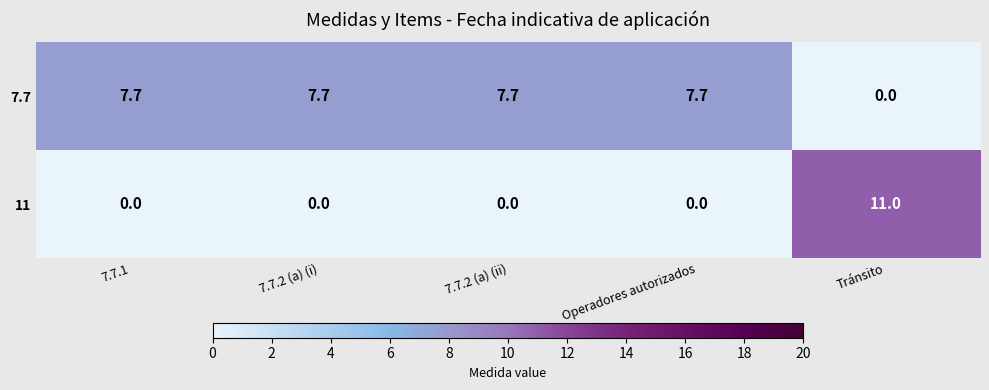

Which category has the lowest value in the 7.7 series?

Tránsito